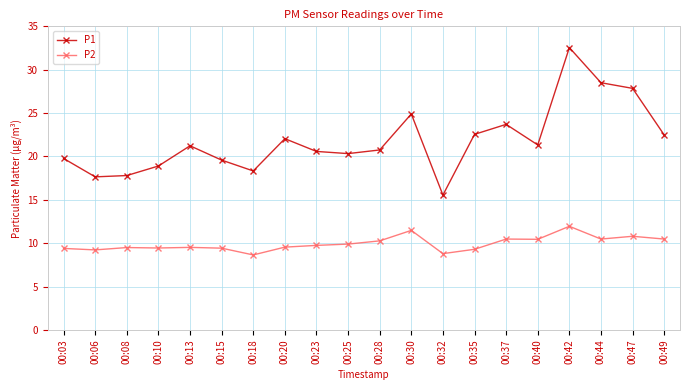

The value of P2 at 00:49 is 10.5. True or false?

True